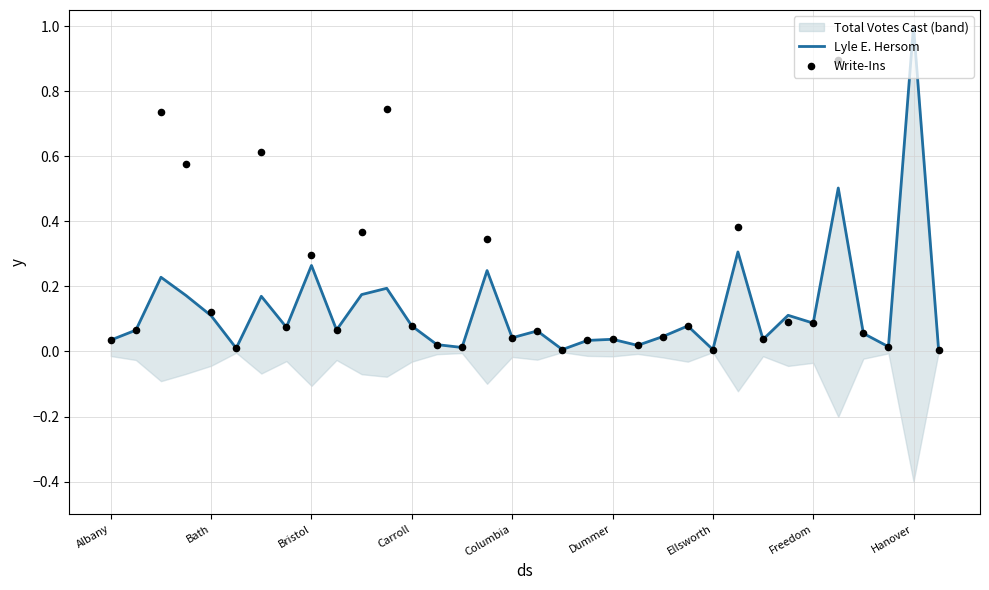

At which category is the sum across all series the highest?

Hanover